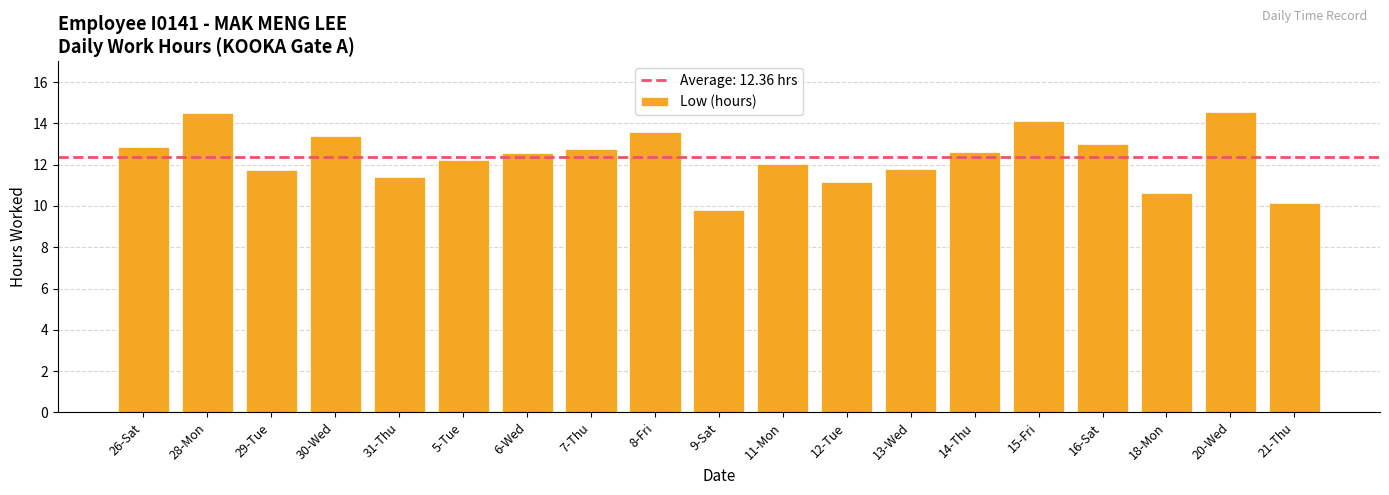

Read the value at 7-Thu.

12.8